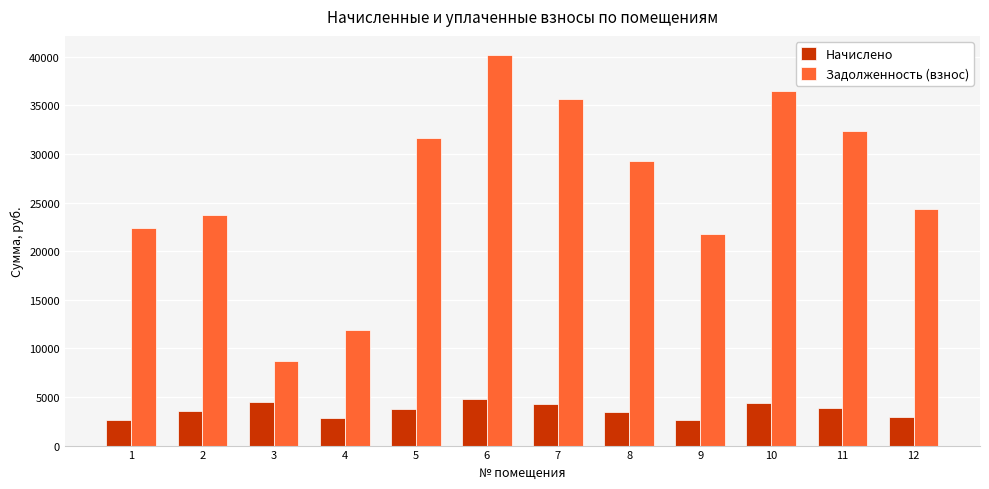

What is the total value across all series at 12?

27251.9